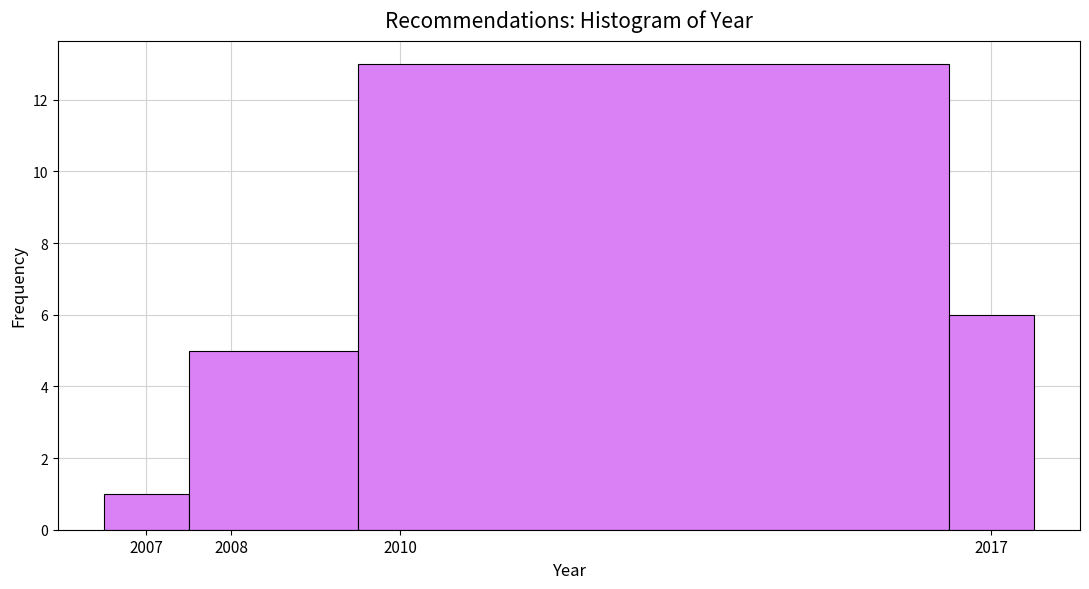

Reading left to right, list every bar in this chart as the range it spans on the x-axis followed by its height. The values are not printed on the chart, so give them approximately, as read against the axis.

2006.5 to 2007.5: 1
2007.5 to 2009.5: 5
2009.5 to 2016.5: 13
2016.5 to 2017.5: 6